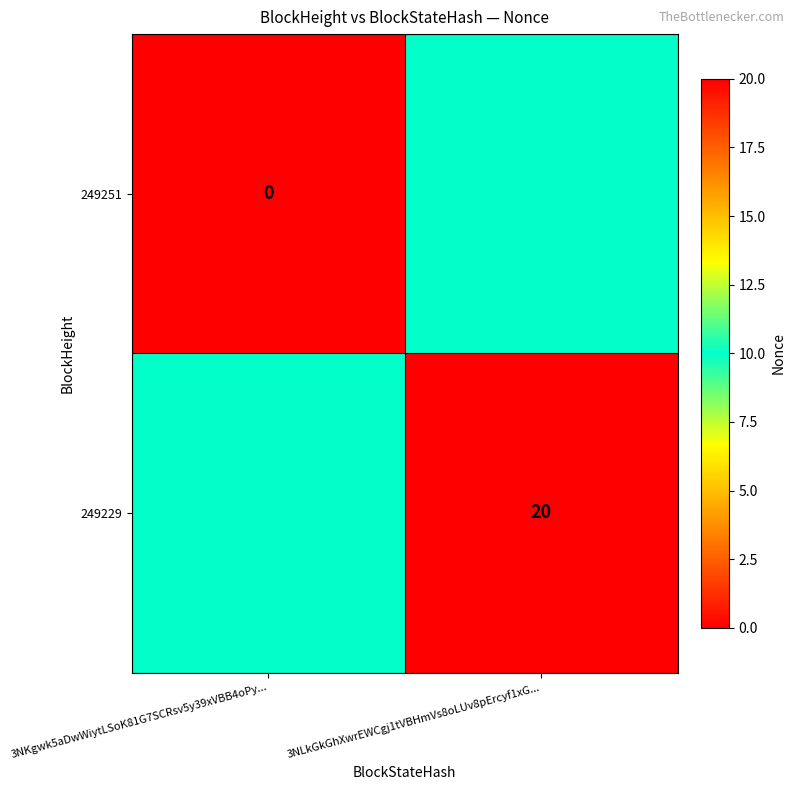

What is the greatest value displayed?

20